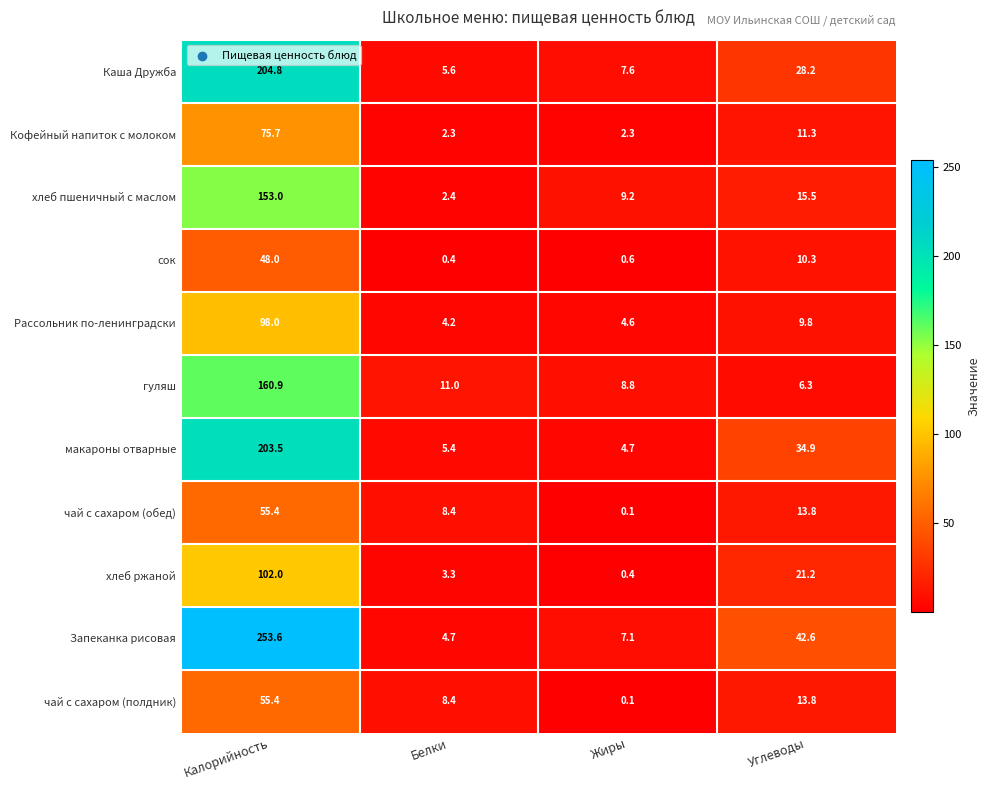

Is it true that хлеб пшеничный с маслом equals 9.2 at Жиры?

True